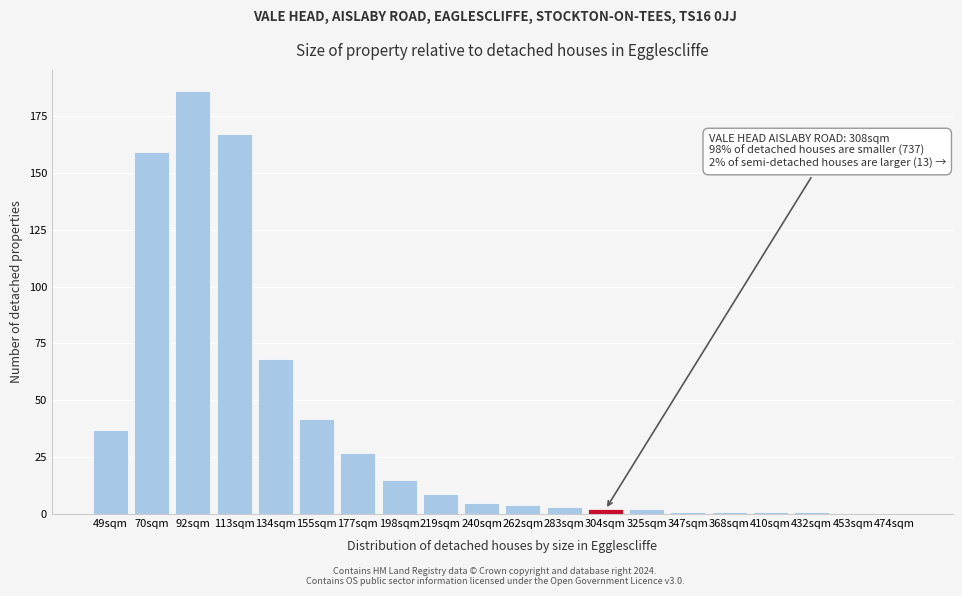

Reading left to right, extract all data points from this chart.

49sqm=37	70sqm=159	92sqm=186	113sqm=167	134sqm=68	155sqm=42	177sqm=27	198sqm=15	219sqm=9	240sqm=5	262sqm=4	283sqm=3	304sqm=2	325sqm=2	347sqm=1	368sqm=1	410sqm=1	432sqm=1	453sqm=0	474sqm=0